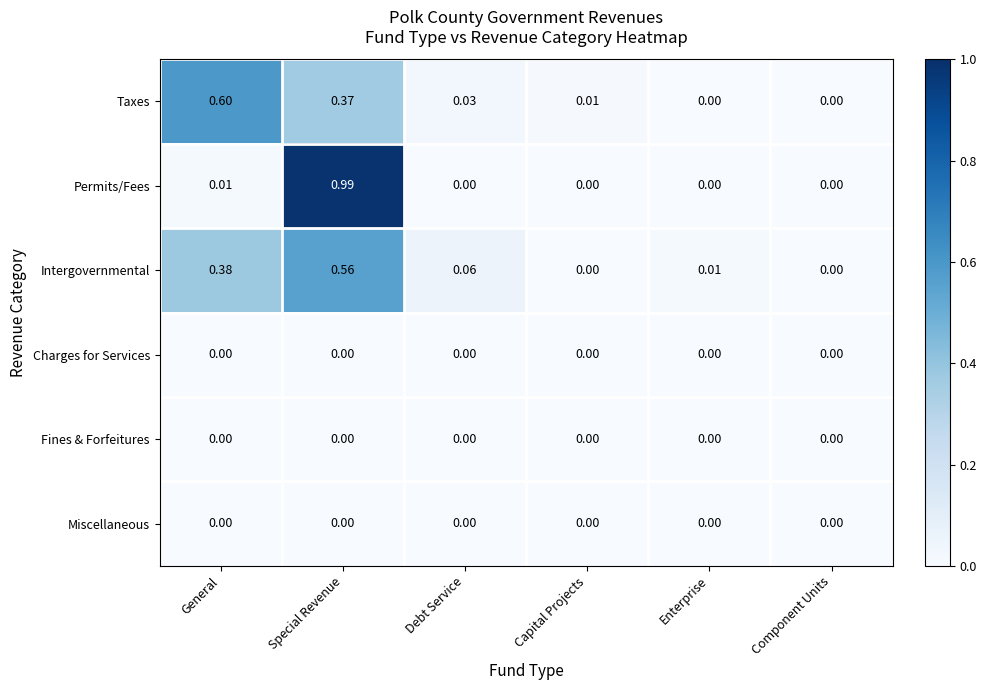

Which label corresponds to the largest value in the chart?

Special Revenue